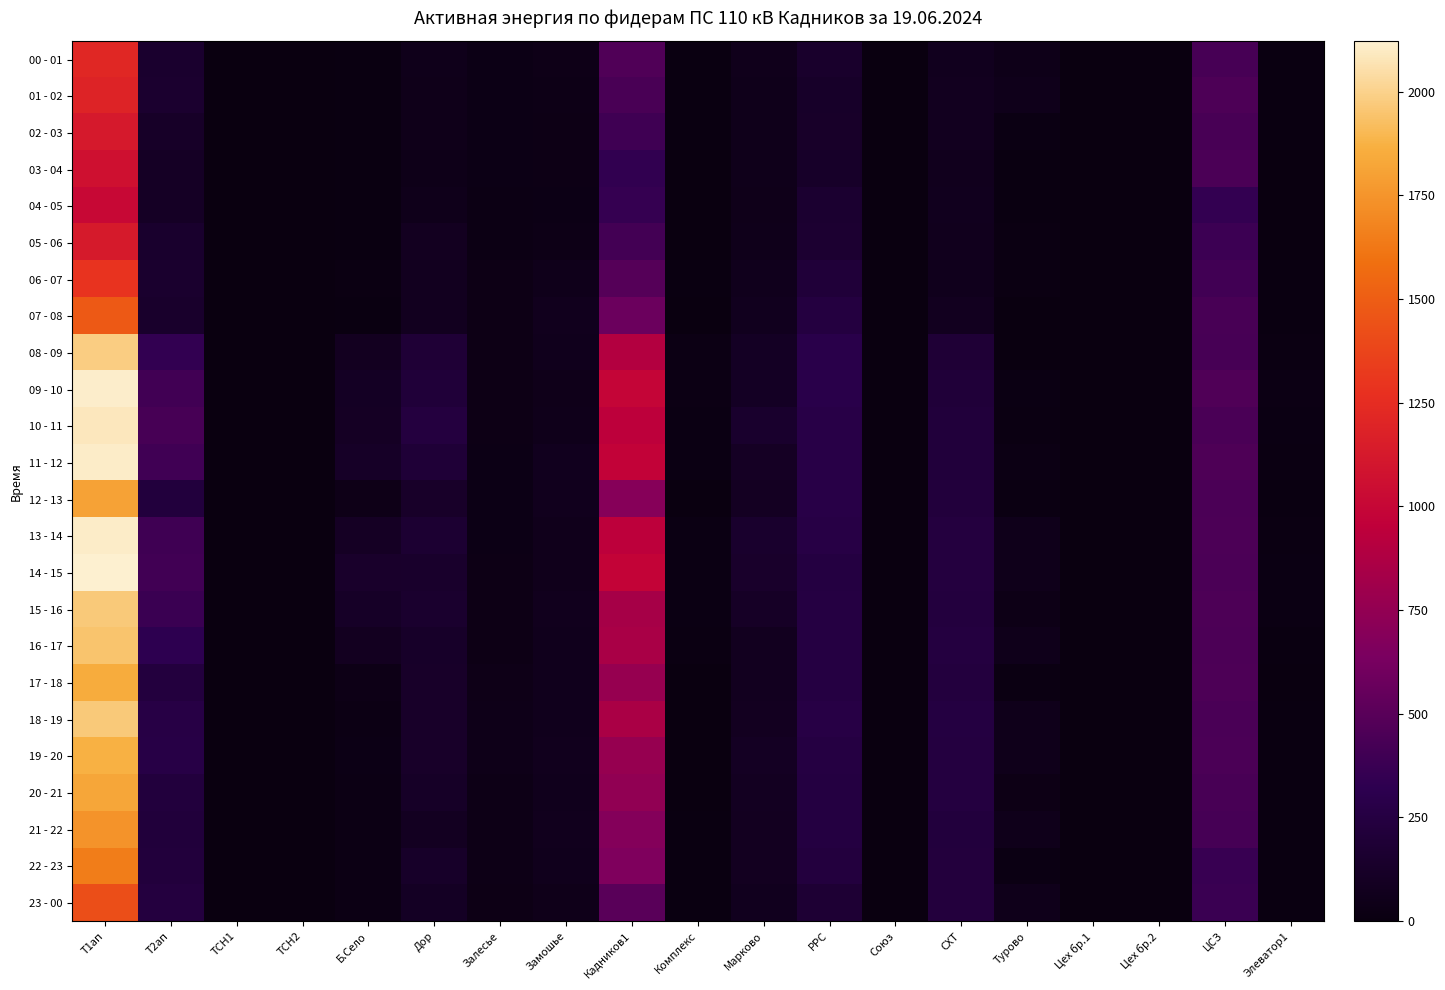

Reading left to right, transcribe all the data shown in this chart.

00 - 01: Т1ап=1214.4	Т2ап=156.8	ТСН1=2.4	ТСН2=1.3	Б.Село=10.7	Дор=52.0	Залесье=28.4	Замошье=37.8	Кадников1=465.2	Комплекс=11.1	Марково=59.4	РРС=142.8	Союз=0.0	СХТ=73.6	Турово=43.4	Цех бр.1=7.2	Цех бр.2=0.0	ЦСЗ=428.0	Элеватор1=9.2
01 - 02: Т1ап=1192.0	Т2ап=160.0	ТСН1=2.4	ТСН2=1.3	Б.Село=10.1	Дор=49.2	Залесье=25.4	Замошье=35.4	Кадников1=436.8	Комплекс=10.7	Марково=52.6	РРС=127.2	Союз=0.0	СХТ=78.8	Турово=54.6	Цех бр.1=7.2	Цех бр.2=0.0	ЦСЗ=452.4	Элеватор1=10.0
02 - 03: Т1ап=1124.8	Т2ап=123.2	ТСН1=2.4	ТСН2=1.4	Б.Село=9.8	Дор=48.8	Залесье=26.1	Замошье=33.0	Кадников1=396.0	Комплекс=9.4	Марково=50.0	РРС=131.6	Союз=0.0	СХТ=76.0	Турово=19.4	Цех бр.1=5.4	Цех бр.2=0.0	ЦСЗ=431.2	Элеватор1=8.8
03 - 04: Т1ап=1065.6	Т2ап=110.4	ТСН1=2.4	ТСН2=1.9	Б.Село=10.9	Дор=45.2	Залесье=26.7	Замошье=30.0	Кадников1=338.4	Комплекс=7.3	Марково=51.2	РРС=128.4	Союз=0.0	СХТ=67.2	Турово=11.6	Цех бр.1=5.0	Цех бр.2=0.0	ЦСЗ=444.0	Элеватор1=7.2
04 - 05: Т1ап=1011.2	Т2ап=108.8	ТСН1=2.4	ТСН2=2.3	Б.Село=10.2	Дор=50.4	Залесье=23.4	Замошье=27.6	Кадников1=354.0	Комплекс=6.9	Марково=45.8	РРС=162.0	Союз=0.0	СХТ=70.8	Турово=10.0	Цех бр.1=5.0	Цех бр.2=0.0	ЦСЗ=344.8	Элеватор1=7.2
05 - 06: Т1ап=1129.6	Т2ап=148.8	ТСН1=2.4	ТСН2=2.4	Б.Село=10.9	Дор=84.0	Залесье=22.2	Замошье=34.2	Кадников1=412.8	Комплекс=7.5	Марково=53.8	РРС=168.4	Союз=0.0	СХТ=70.0	Турово=13.0	Цех бр.1=5.2	Цех бр.2=0.0	ЦСЗ=383.6	Элеватор1=7.6
06 - 07: Т1ап=1292.8	Т2ап=156.8	ТСН1=2.4	ТСН2=2.2	Б.Село=12.4	Дор=77.2	Залесье=32.4	Замошье=56.1	Кадников1=487.6	Комплекс=8.6	Марково=63.4	РРС=210.4	Союз=0.0	СХТ=63.2	Турово=16.4	Цех бр.1=5.0	Цех бр.2=0.0	ЦСЗ=405.6	Элеватор1=8.4
07 - 08: Т1ап=1476.8	Т2ап=142.4	ТСН1=2.4	ТСН2=1.6	Б.Село=12.0	Дор=78.0	Залесье=30.3	Замошье=68.7	Кадников1=576.0	Комплекс=6.8	Марково=72.0	РРС=241.2	Союз=0.0	СХТ=76.8	Турово=4.4	Цех бр.1=5.0	Цех бр.2=0.0	ЦСЗ=434.0	Элеватор1=8.8
08 - 09: Т1ап=1984.0	Т2ап=342.4	ТСН1=2.7	ТСН2=1.7	Б.Село=83.1	Дор=193.6	Залесье=30.6	Замошье=63.9	Кадников1=898.0	Комплекс=21.6	Марково=100.4	РРС=292.4	Союз=0.0	СХТ=192.0	Турово=0.0	Цех бр.1=5.8	Цех бр.2=0.0	ЦСЗ=430.8	Элеватор1=12.8
09 - 10: Т1ап=2112.0	Т2ап=403.2	ТСН1=2.7	ТСН2=1.9	Б.Село=100.3	Дор=209.2	Залесье=31.4	Замошье=48.3	Кадников1=987.2	Комплекс=23.9	Марково=101.4	РРС=290.8	Союз=0.0	СХТ=208.8	Турово=17.4	Цех бр.1=8.0	Цех бр.2=0.0	ЦСЗ=466.0	Элеватор1=20.8
10 - 11: Т1ап=2088.0	Т2ап=430.4	ТСН1=2.9	ТСН2=1.7	Б.Село=106.3	Дор=238.8	Залесье=32.9	Замошье=50.4	Кадников1=944.4	Комплекс=20.2	Марково=147.8	РРС=277.6	Союз=0.0	СХТ=216.8	Турово=14.4	Цех бр.1=6.8	Цех бр.2=0.0	ЦСЗ=442.8	Элеватор1=16.8
11 - 12: Т1ап=2105.6	Т2ап=400.0	ТСН1=2.8	ТСН2=1.5	Б.Село=119.1	Дор=197.2	Залесье=28.5	Замошье=73.2	Кадников1=972.0	Комплекс=18.3	Марково=105.4	РРС=274.0	Союз=0.0	СХТ=215.6	Турово=20.8	Цех бр.1=6.0	Цех бр.2=0.0	ЦСЗ=458.8	Элеватор1=15.6
12 - 13: Т1ап=1809.6	Т2ап=227.2	ТСН1=2.7	ТСН2=1.8	Б.Село=39.5	Дор=131.6	Залесье=25.5	Замошье=67.2	Кадников1=696.0	Комплекс=7.5	Марково=92.4	РРС=280.4	Союз=0.0	СХТ=222.0	Турово=12.6	Цех бр.1=5.4	Цех бр.2=0.0	ЦСЗ=445.2	Элеватор1=9.6
13 - 14: Т1ап=2107.2	Т2ап=395.2	ТСН1=2.6	ТСН2=2.4	Б.Село=107.7	Дор=170.0	Залесье=28.2	Замошье=59.1	Кадников1=940.8	Комплекс=18.3	Марково=145.4	РРС=267.2	Союз=0.0	СХТ=236.8	Турово=54.6	Цех бр.1=7.2	Цех бр.2=0.0	ЦСЗ=450.8	Элеватор1=14.8
14 - 15: Т1ап=2121.6	Т2ап=403.2	ТСН1=2.5	ТСН2=1.1	Б.Село=139.5	Дор=144.4	Залесье=31.6	Замошье=62.1	Кадников1=981.6	Комплекс=17.9	Марково=139.0	РРС=247.6	Союз=0.0	СХТ=236.8	Турово=53.2	Цех бр.1=7.6	Цех бр.2=0.0	ЦСЗ=446.0	Элеватор1=17.2
15 - 16: Т1ап=1966.4	Т2ап=376.0	ТСН1=2.4	ТСН2=1.7	Б.Село=120.2	Дор=154.0	Залесье=30.0	Замошье=67.8	Кадников1=840.4	Комплекс=18.0	Марково=112.0	РРС=254.0	Союз=0.0	СХТ=235.2	Турово=35.0	Цех бр.1=6.6	Цех бр.2=0.0	ЦСЗ=452.4	Элеватор1=17.2
16 - 17: Т1ап=1945.6	Т2ап=323.2	ТСН1=2.6	ТСН2=2.3	Б.Село=84.9	Дор=126.4	Залесье=31.5	Замошье=64.8	Кадников1=851.2	Комплекс=13.2	Марково=77.8	РРС=254.8	Союз=0.0	СХТ=241.2	Турово=56.2	Цех бр.1=5.4	Цех бр.2=0.0	ЦСЗ=448.8	Элеватор1=10.4
17 - 18: Т1ап=1851.2	Т2ап=235.2	ТСН1=2.4	ТСН2=1.9	Б.Село=35.2	Дор=128.8	Залесье=39.1	Замошье=65.1	Кадников1=764.4	Комплекс=7.7	Марково=76.2	РРС=252.4	Союз=0.0	СХТ=236.0	Турово=14.4	Цех бр.1=5.4	Цех бр.2=0.0	ЦСЗ=452.8	Элеватор1=8.0
18 - 19: Т1ап=1966.4	Т2ап=267.2	ТСН1=2.5	ТСН2=2.0	Б.Село=24.8	Дор=130.0	Залесье=44.2	Замошье=64.2	Кадников1=856.4	Комплекс=7.7	Марково=87.0	РРС=266.0	Союз=0.0	СХТ=245.6	Турово=50.4	Цех бр.1=5.6	Цех бр.2=0.0	ЦСЗ=442.0	Элеватор1=8.8
19 - 20: Т1ап=1872.0	Т2ап=270.4	ТСН1=2.4	ТСН2=2.1	Б.Село=24.9	Дор=130.4	Залесье=42.3	Замошье=66.9	Кадников1=764.8	Комплекс=7.8	Марково=97.0	РРС=252.8	Союз=0.0	СХТ=240.4	Турово=56.4	Цех бр.1=5.6	Цех бр.2=0.0	ЦСЗ=444.4	Элеватор1=8.4
20 - 21: Т1ап=1825.6	Т2ап=225.6	ТСН1=2.5	ТСН2=1.5	Б.Село=24.3	Дор=117.2	Залесье=34.4	Замошье=65.7	Кадников1=742.8	Комплекс=7.7	Марково=90.4	РРС=244.8	Союз=0.0	СХТ=242.8	Турово=31.6	Цех бр.1=5.8	Цех бр.2=0.0	ЦСЗ=432.0	Элеватор1=8.4
21 - 22: Т1ап=1740.8	Т2ап=216.0	ТСН1=2.4	ТСН2=1.6	Б.Село=22.9	Дор=89.2	Залесье=33.8	Замошье=66.9	Кадников1=686.4	Комплекс=9.0	Марково=84.6	РРС=246.8	Союз=0.0	СХТ=226.0	Турово=51.6	Цех бр.1=6.2	Цех бр.2=0.0	ЦСЗ=424.8	Элеватор1=8.4
22 - 23: Т1ап=1648.0	Т2ап=222.4	ТСН1=2.4	ТСН2=1.7	Б.Село=23.7	Дор=125.6	Залесье=33.6	Замошье=62.7	Кадников1=662.4	Комплекс=11.6	Марково=84.0	РРС=234.0	Союз=0.0	СХТ=231.2	Турово=17.4	Цех бр.1=7.6	Цех бр.2=0.0	ЦСЗ=365.6	Элеватор1=9.6
23 - 00: Т1ап=1422.4	Т2ап=236.8	ТСН1=2.3	ТСН2=1.4	Б.Село=24.4	Дор=102.0	Залесье=32.5	Замошье=49.5	Кадников1=502.8	Комплекс=11.6	Марково=71.0	РРС=186.4	Союз=0.0	СХТ=231.2	Турово=55.8	Цех бр.1=7.4	Цех бр.2=0.0	ЦСЗ=373.6	Элеватор1=9.6